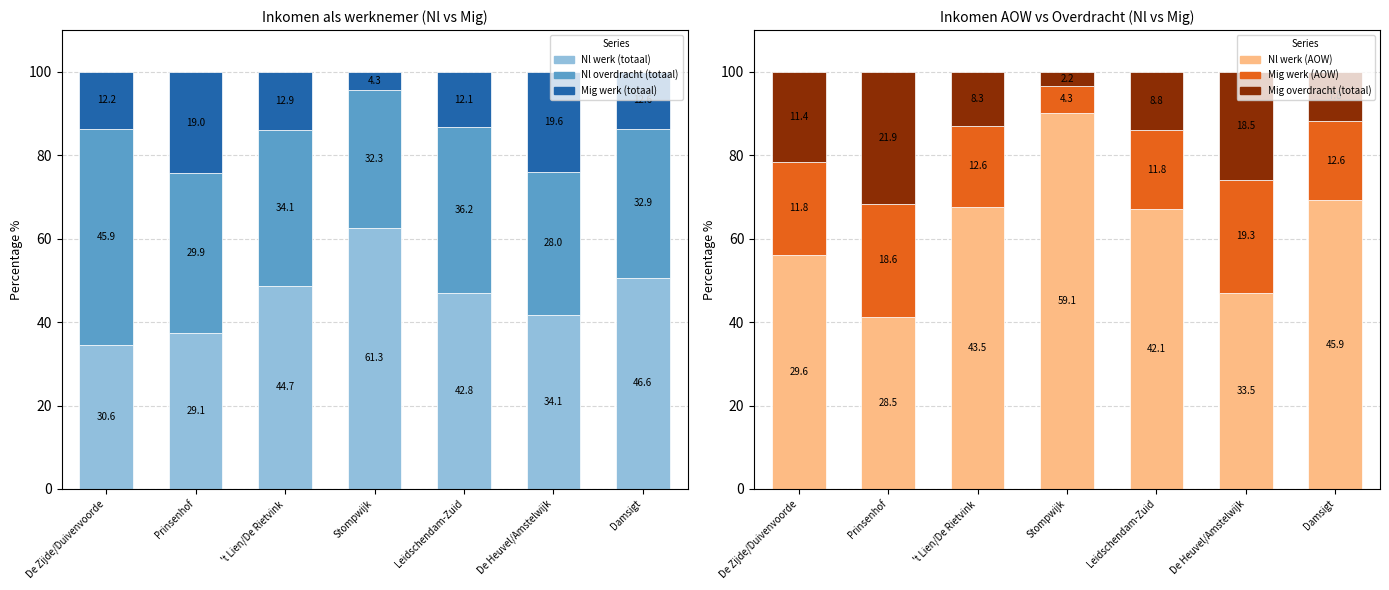

How many bars are there in total?

42